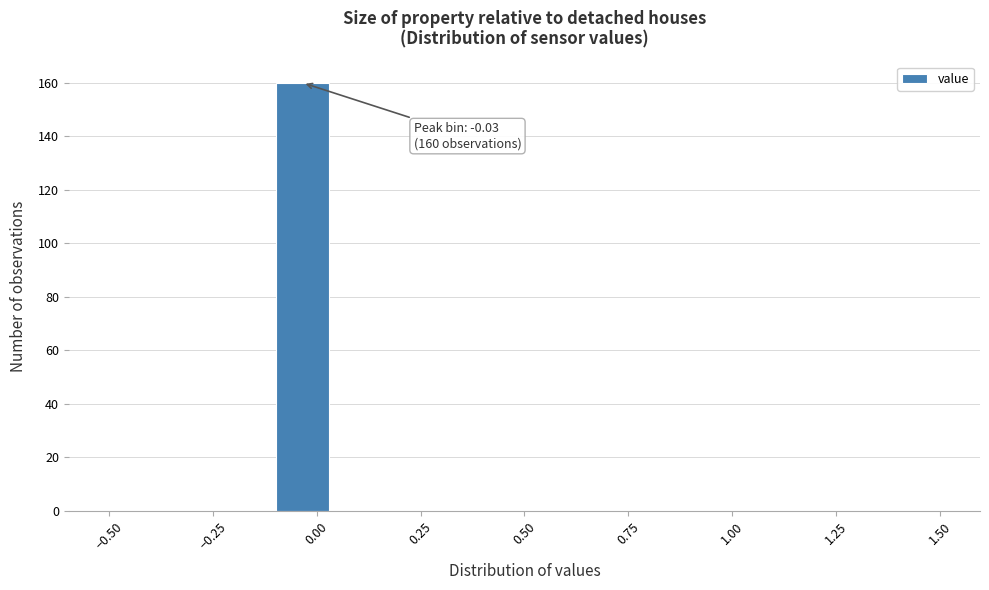

Around what value on the x-axis is the tallest bar? Give the approximate position of its centre, as read against the axis.

-0.05